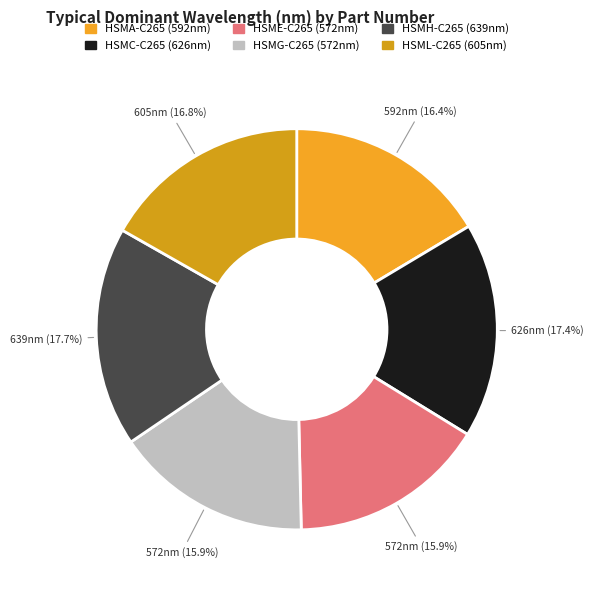

Rank the categories by value from highest to lowest.

HSMH-C265, HSMC-C265, HSML-C265, HSMA-C265, HSME-C265, HSMG-C265